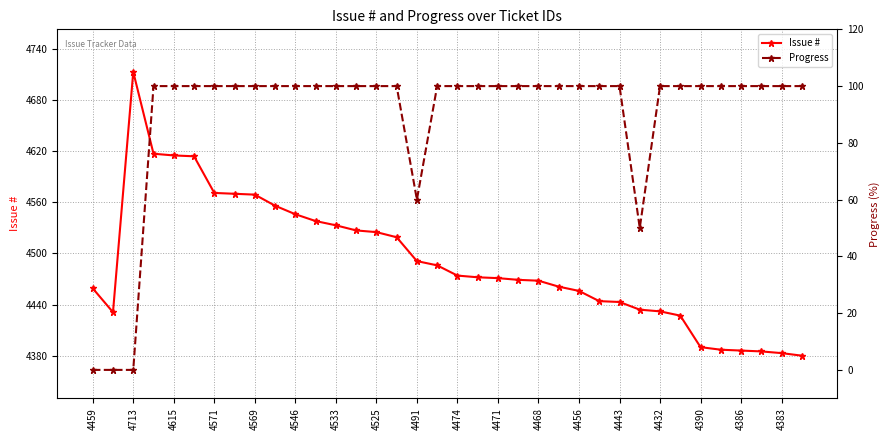

How many lines are shown in the chart?

2